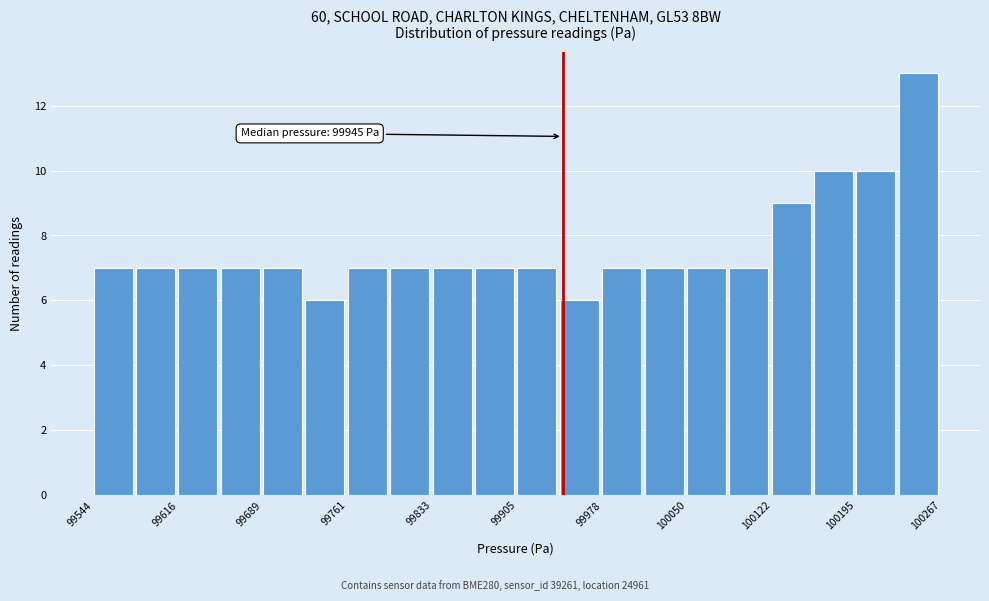

Read against the x-axis, roughly where is the centre of the tallest bar?

100250